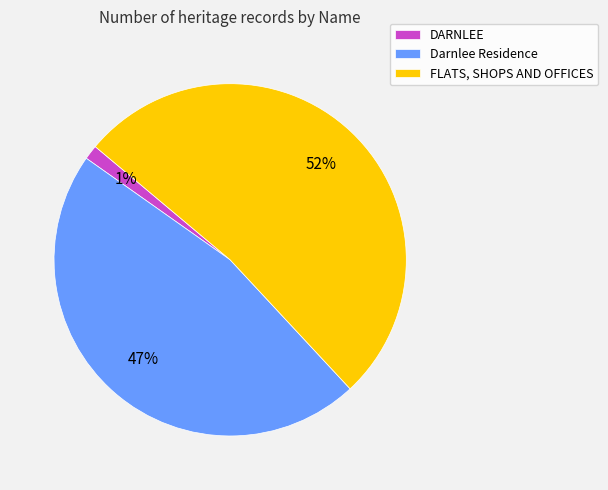

Which category has the biggest portion of the pie?

FLATS, SHOPS AND OFFICES